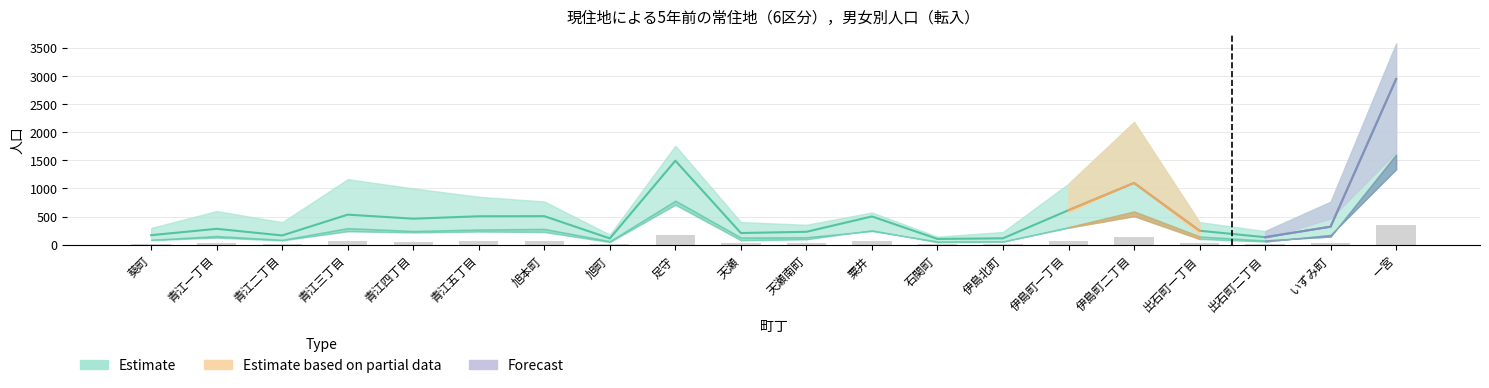

How many data points in 男・現住所 are less than 175?

10